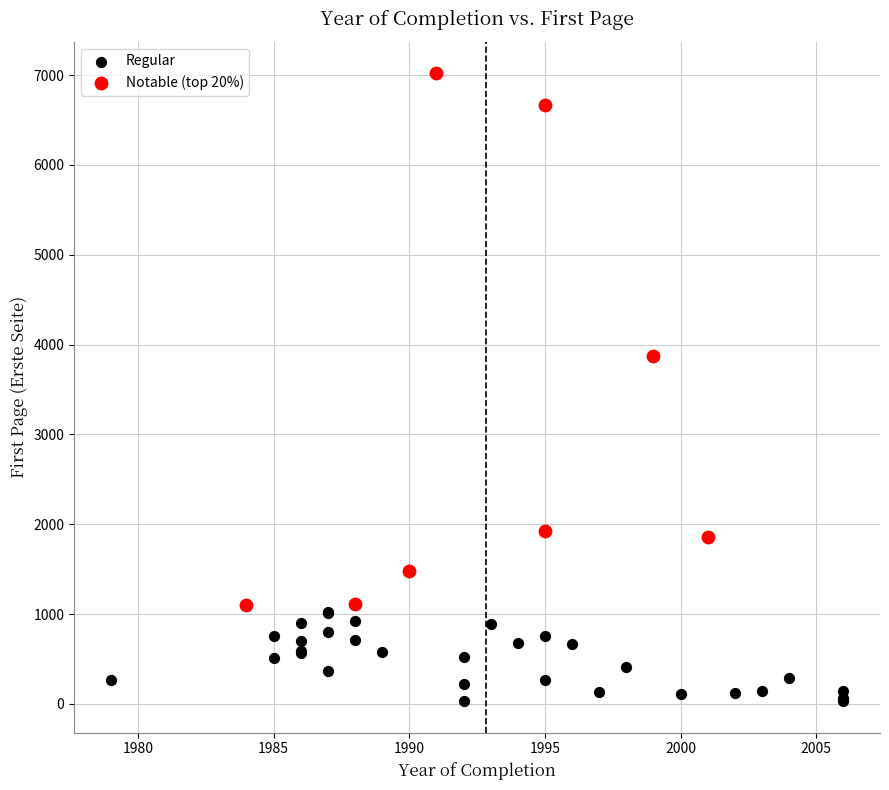

Which series reaches the maximum Y coordinate?

Notable (top 20%)